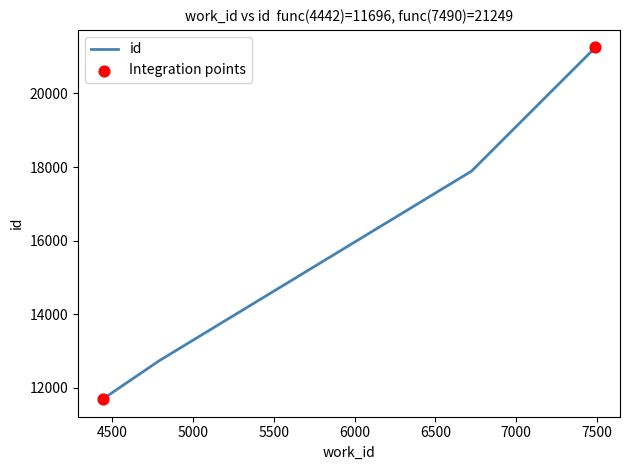

True or false: the data has more than 2 interior local peaks.

False